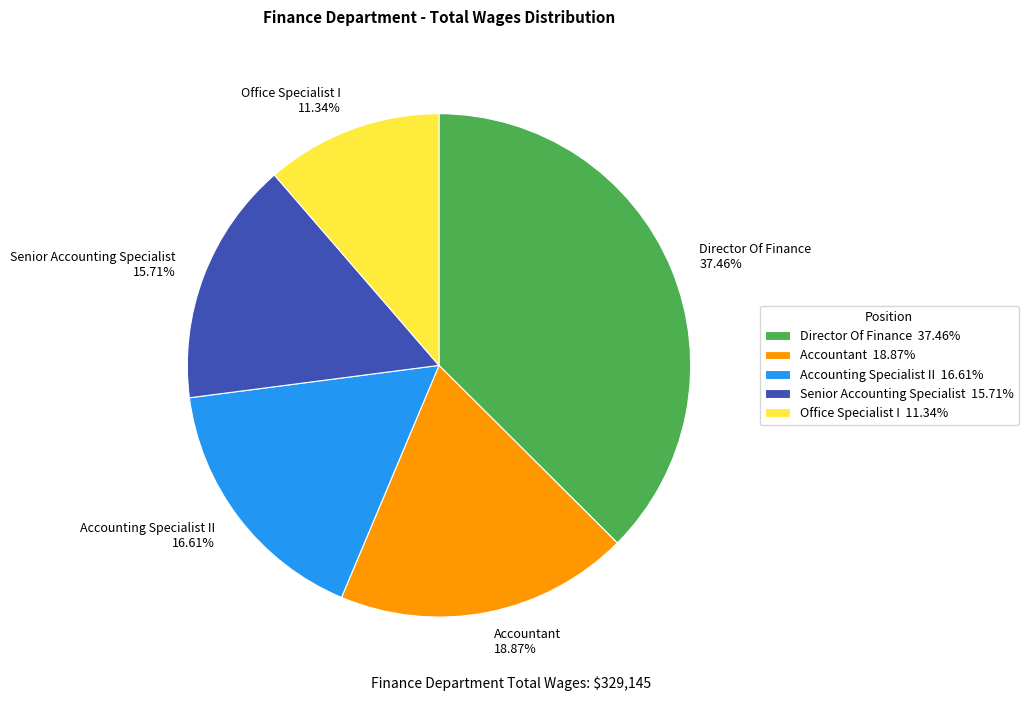

Combined, do Senior Accounting Specialist and Accounting Specialist II account for over 50%?

No